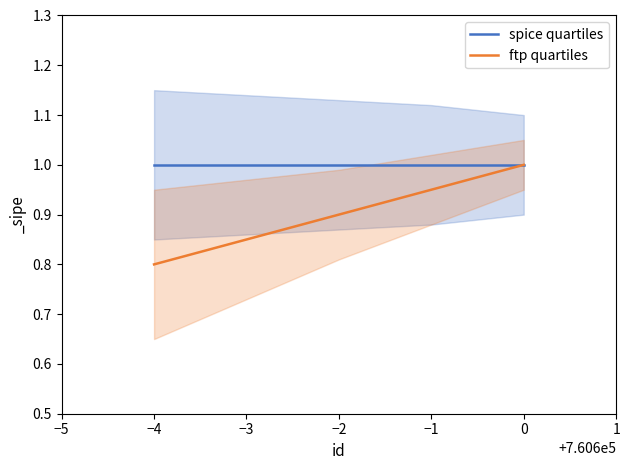

The spice quartiles series shows 1.0 at −3. True or false?

True